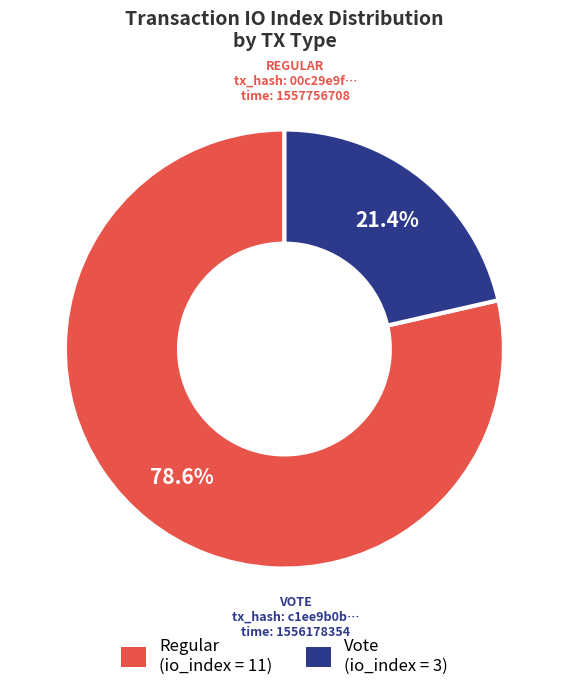

Does any single category account for the majority?

Yes